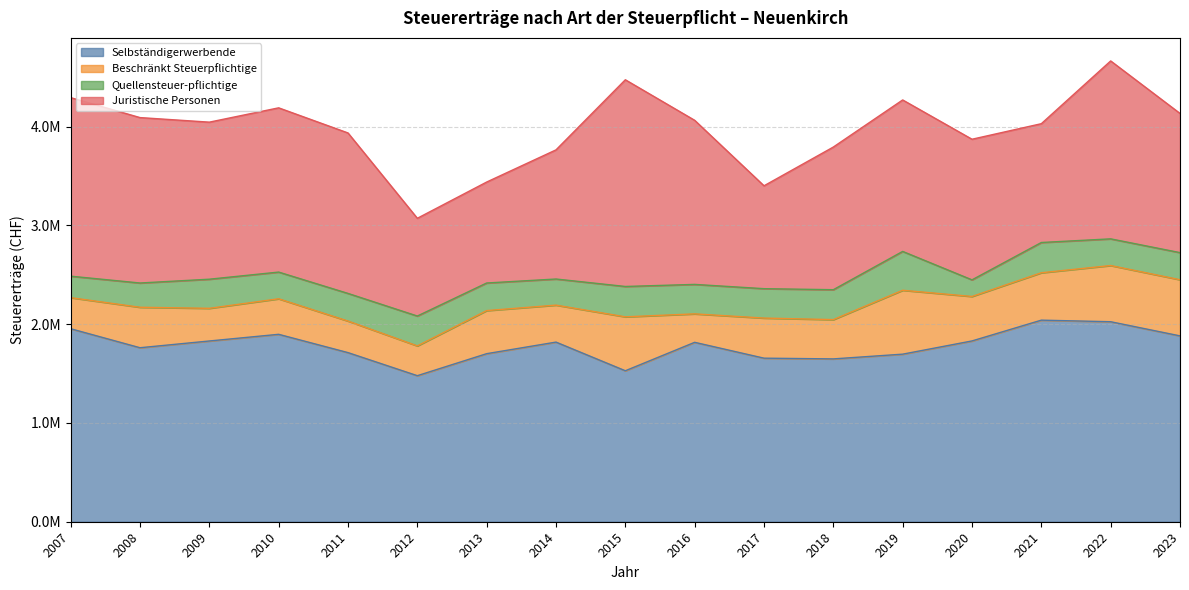

The Selbständigerwerbende series shows 1897293 at 2010. True or false?

True